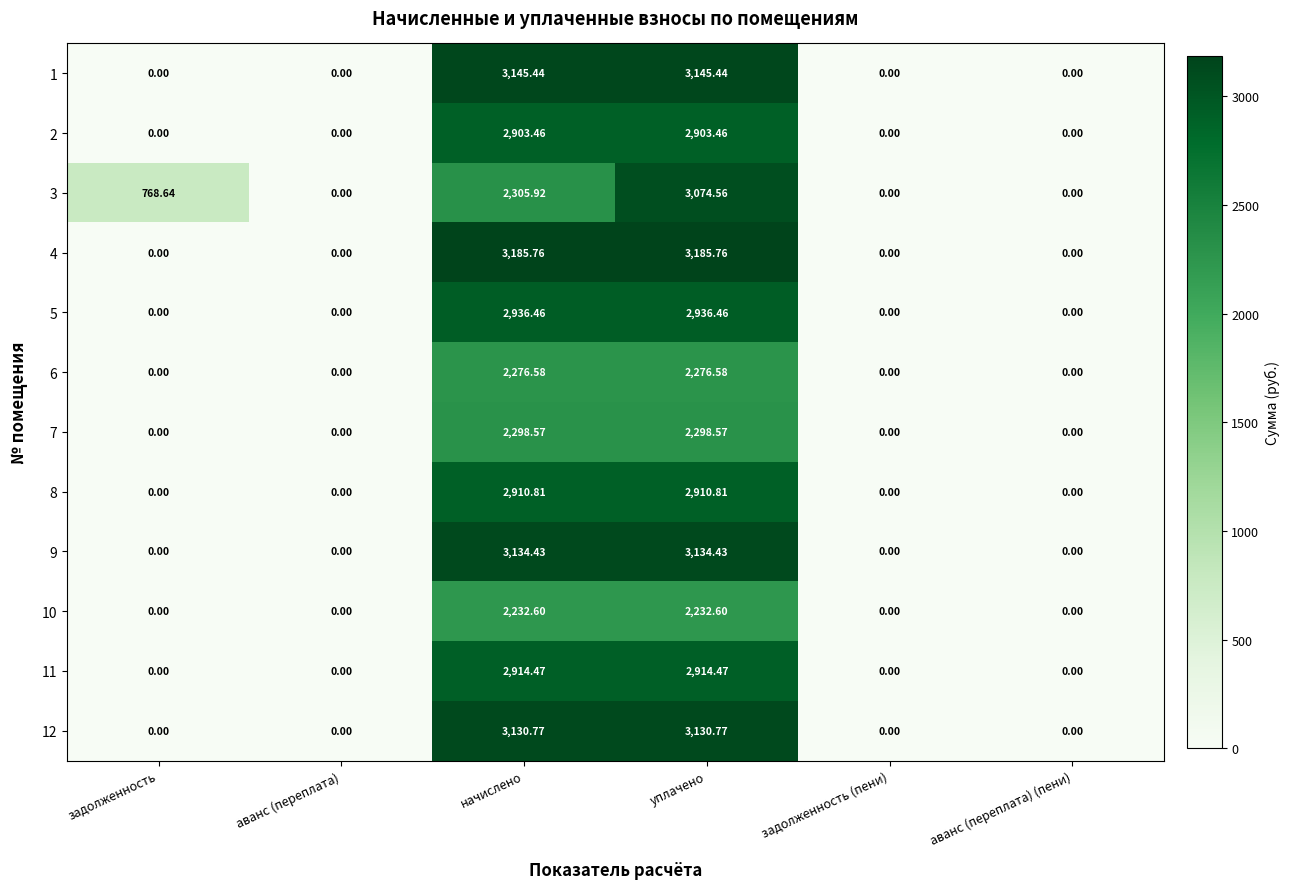

Is the value of 4 at начислено greater than the value of 8 at задолженность?

Yes